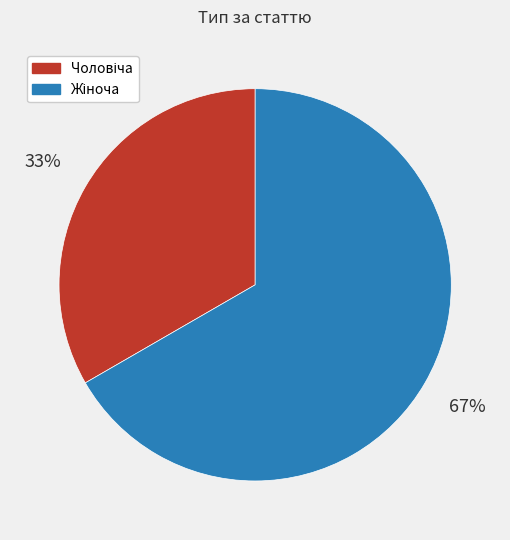

To the nearest percent, what is the average slice percentage?

50%